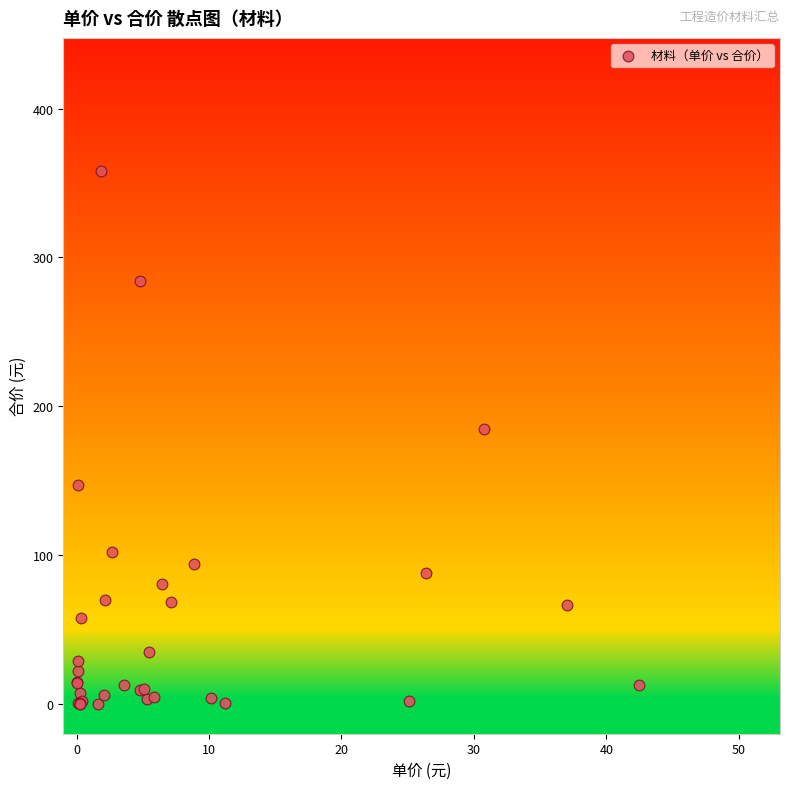

What Y value in the scatter plot is closest to 179?

184.4